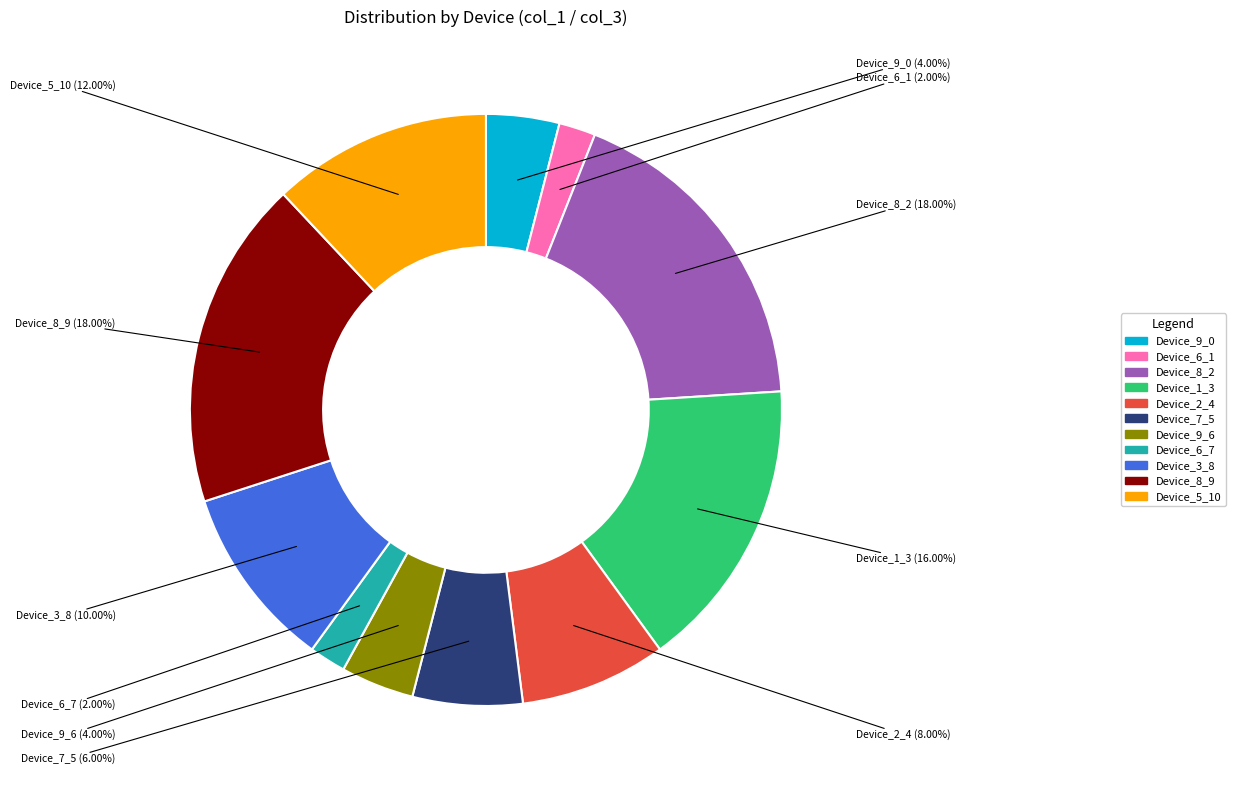

To the nearest percent, what is the average slice percentage?

9%